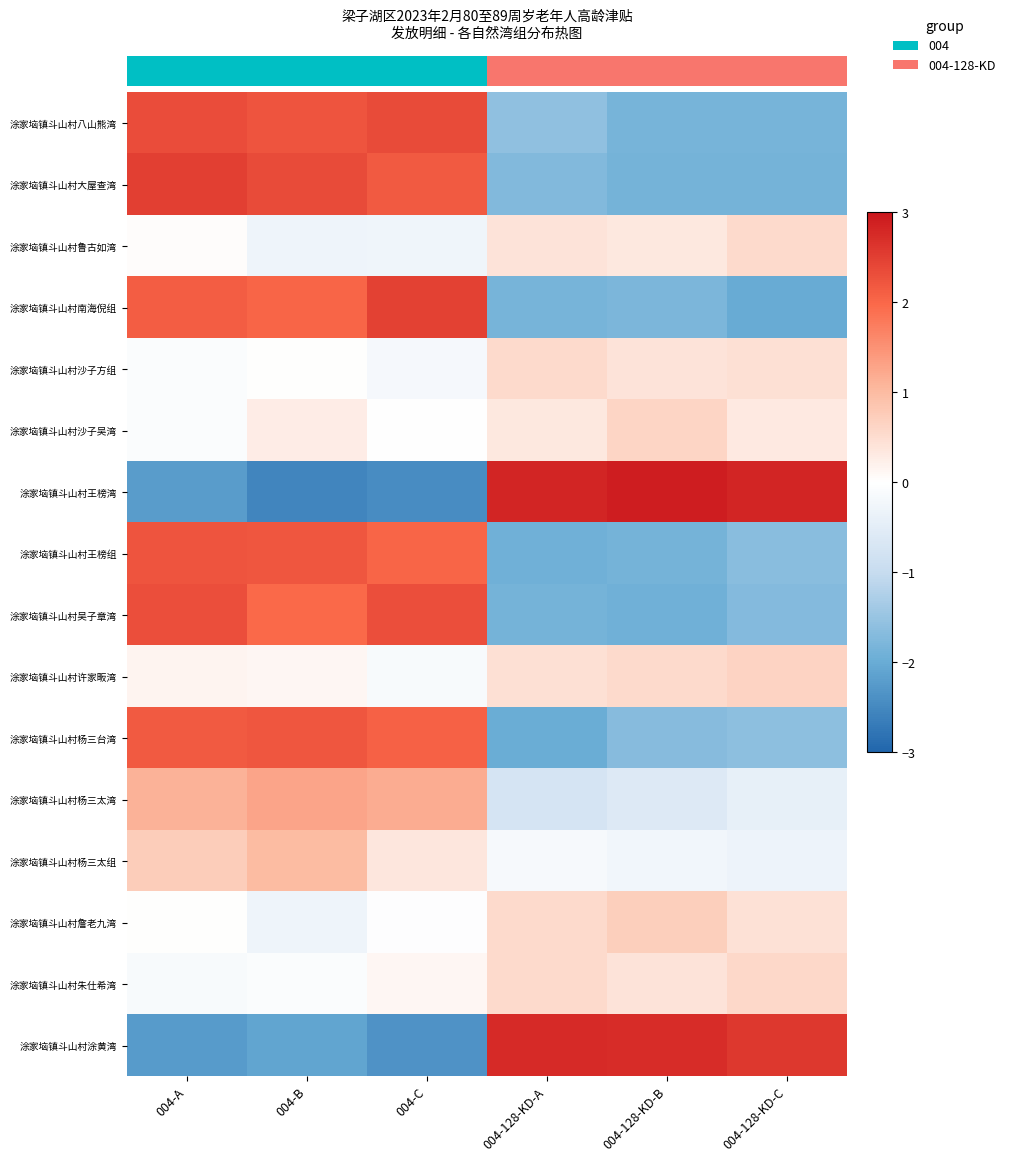

What is the spread (max minus min) of values at 004-A?

4.7